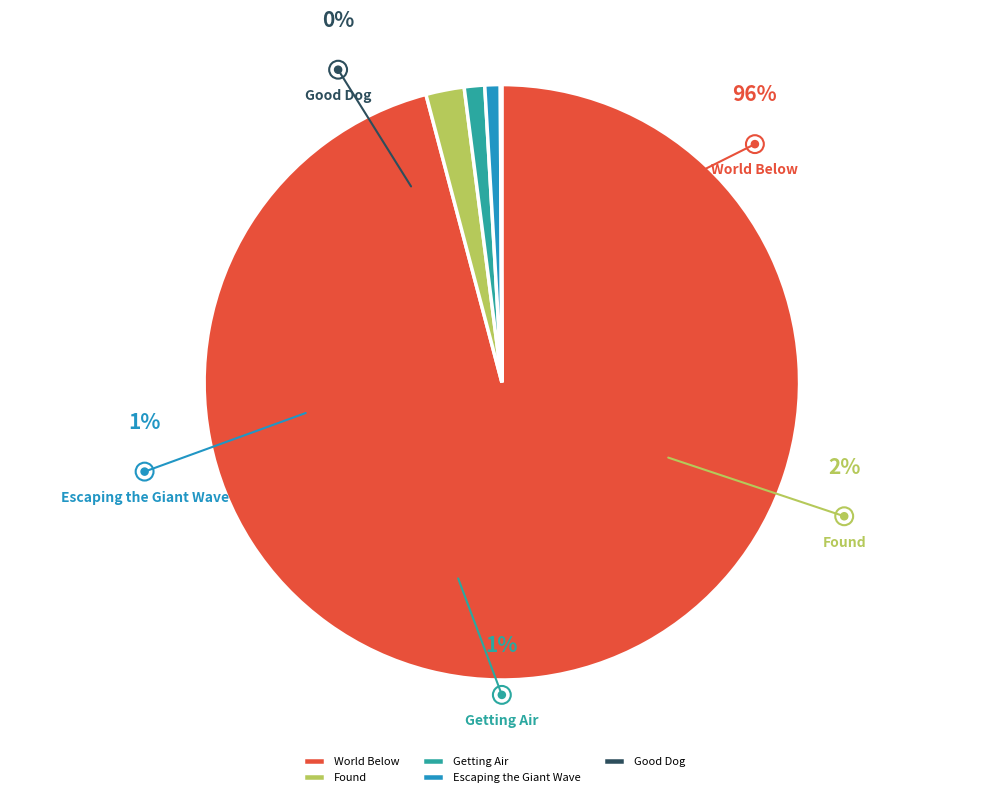

What is the total percentage of World Below and Escaping the Giant Wave?

96.7%